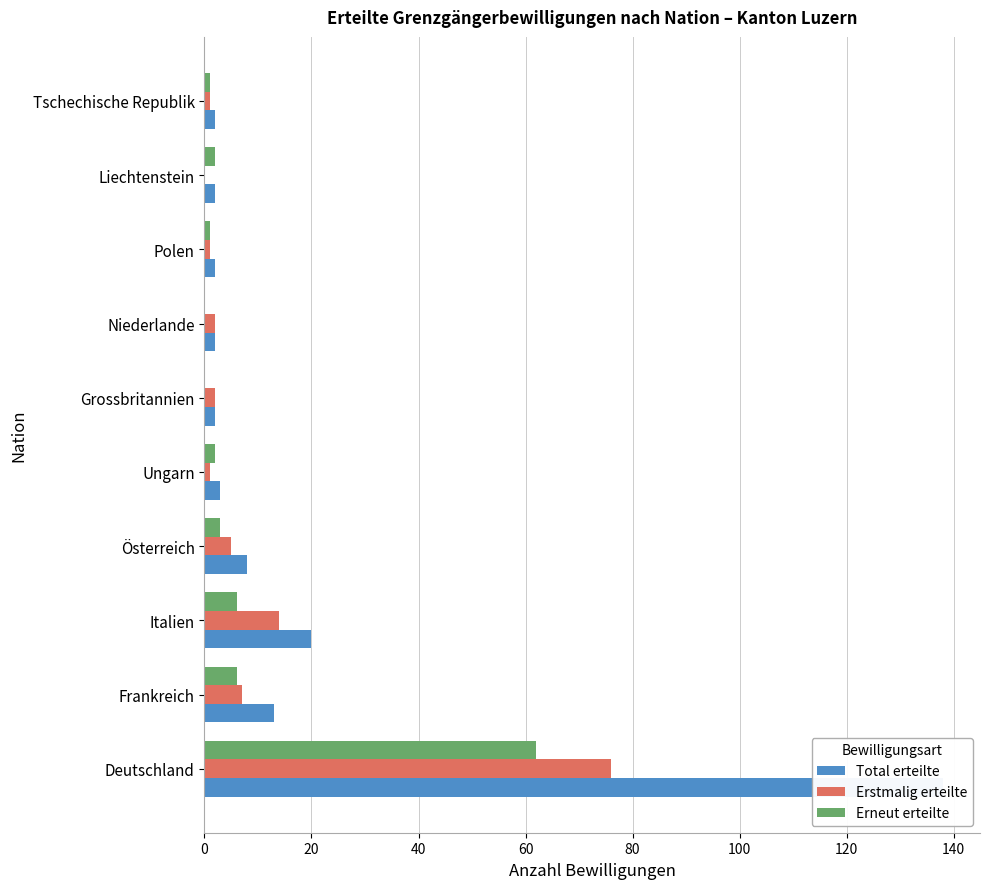

What is the sum of all Total erteilte values?

192